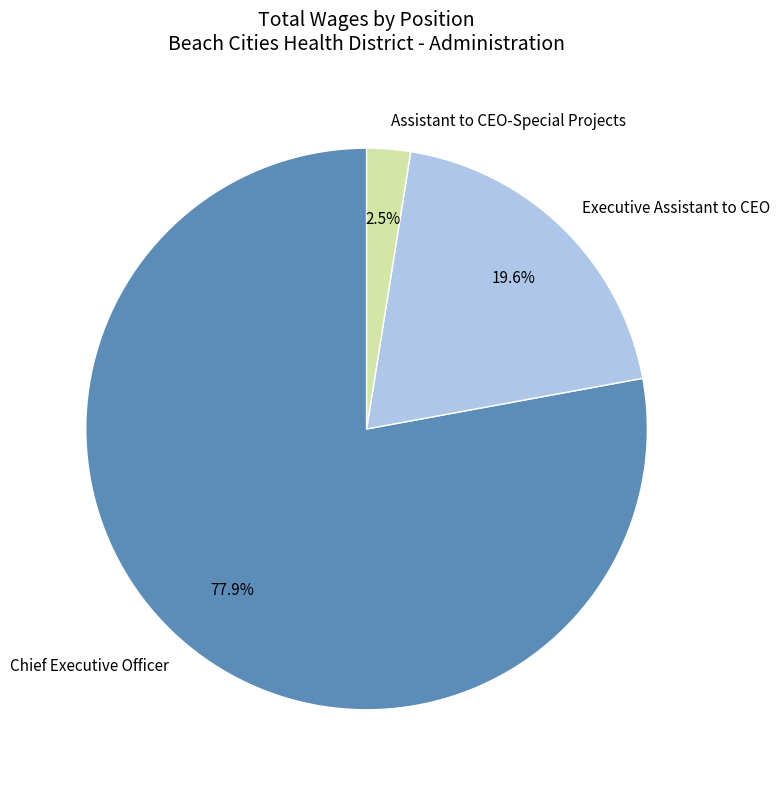

Does Executive Assistant to CEO account for over 50% of the chart?

No